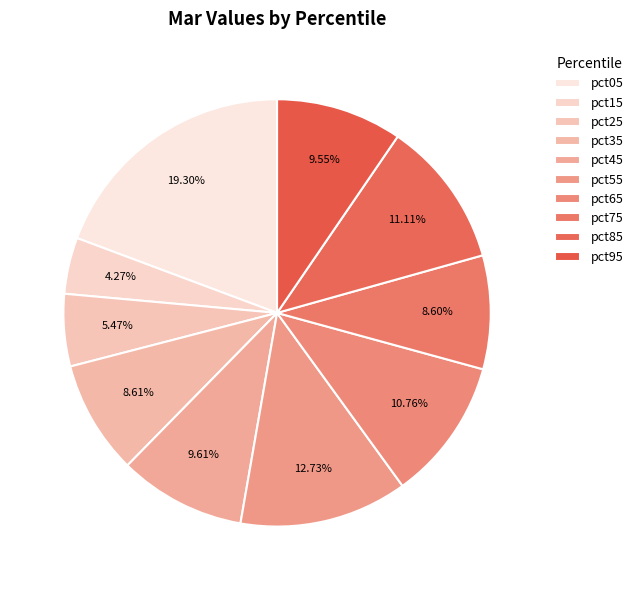

The pct35 slice represents 1% of the pie. True or false?

False